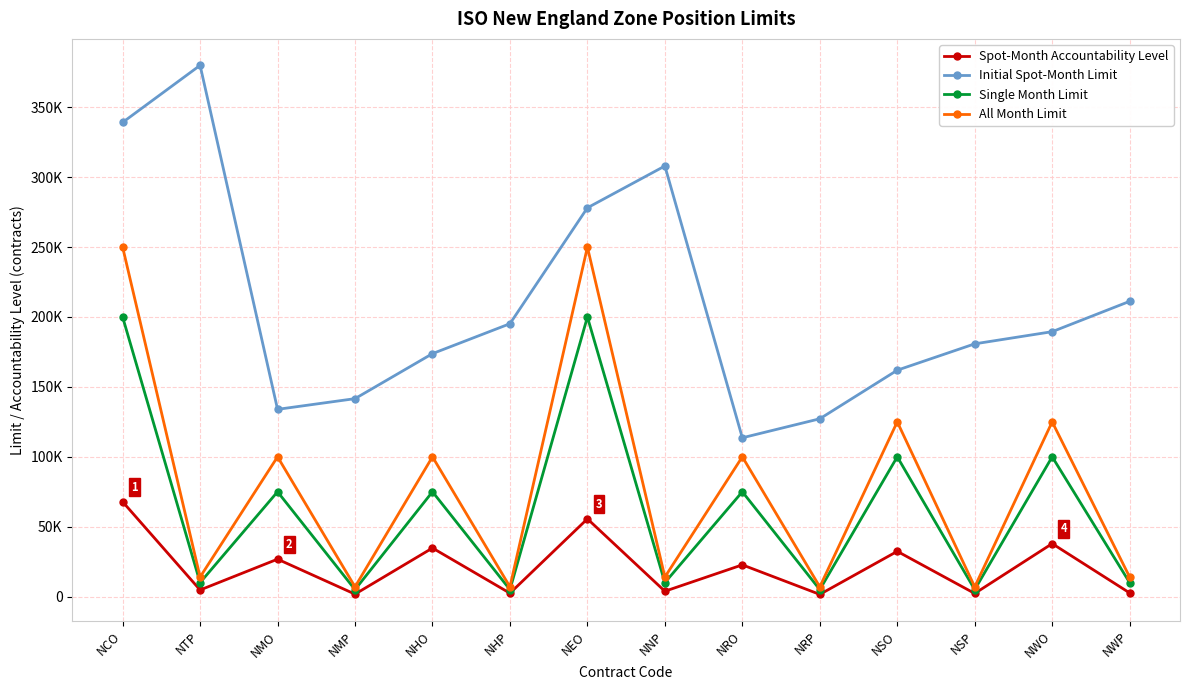

What is the average value of the Spot-Month Accountability Level series?

21237